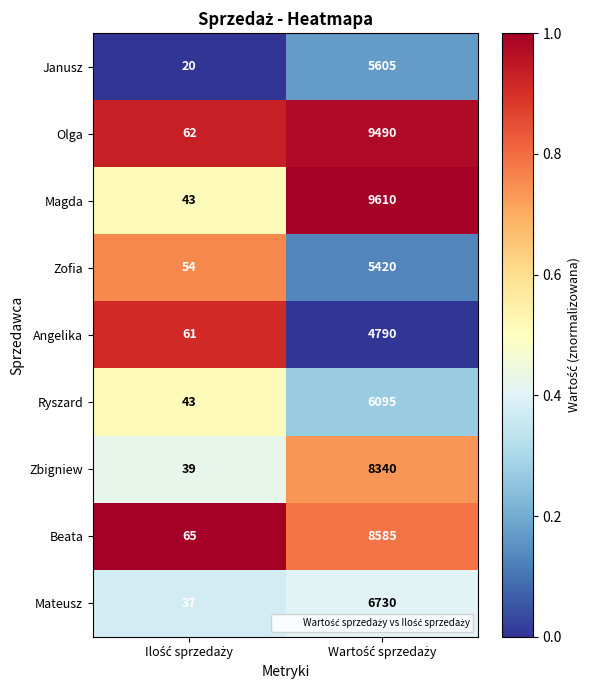

Which series has the largest total across all categories?

Magda